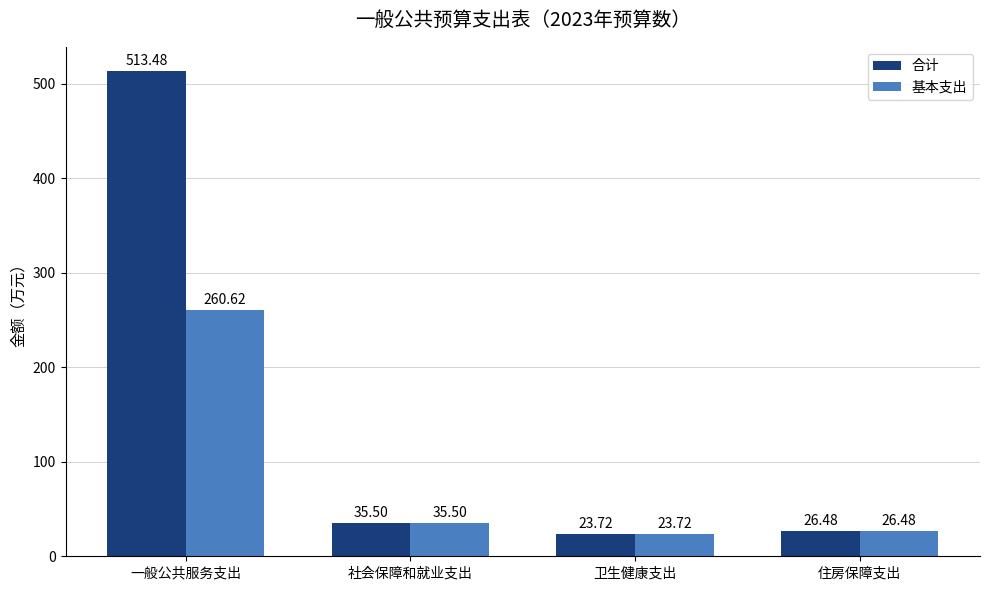

List the series in order of their peak value, highest first.

合计, 基本支出